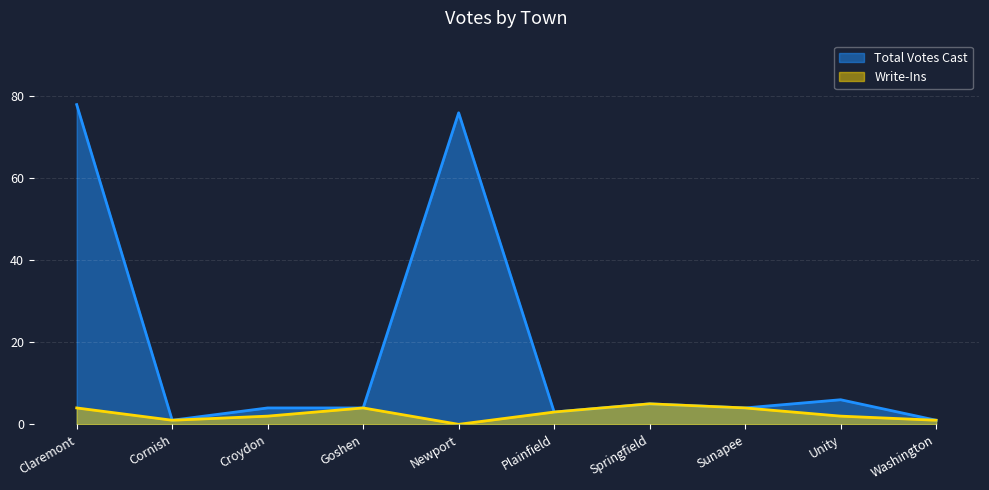

At which label does Write-Ins first exceed 3?

Claremont